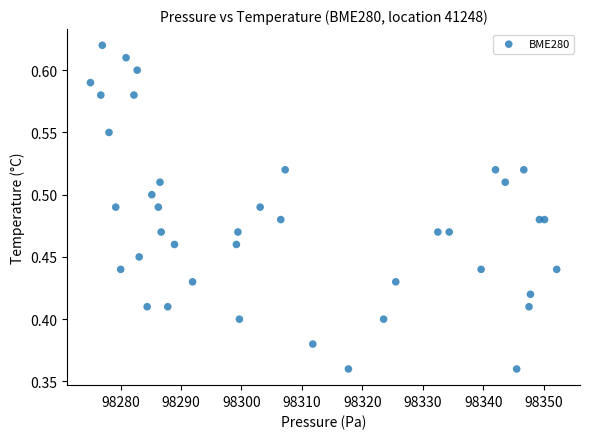

What is the range of Y values (max minus min)?

0.3